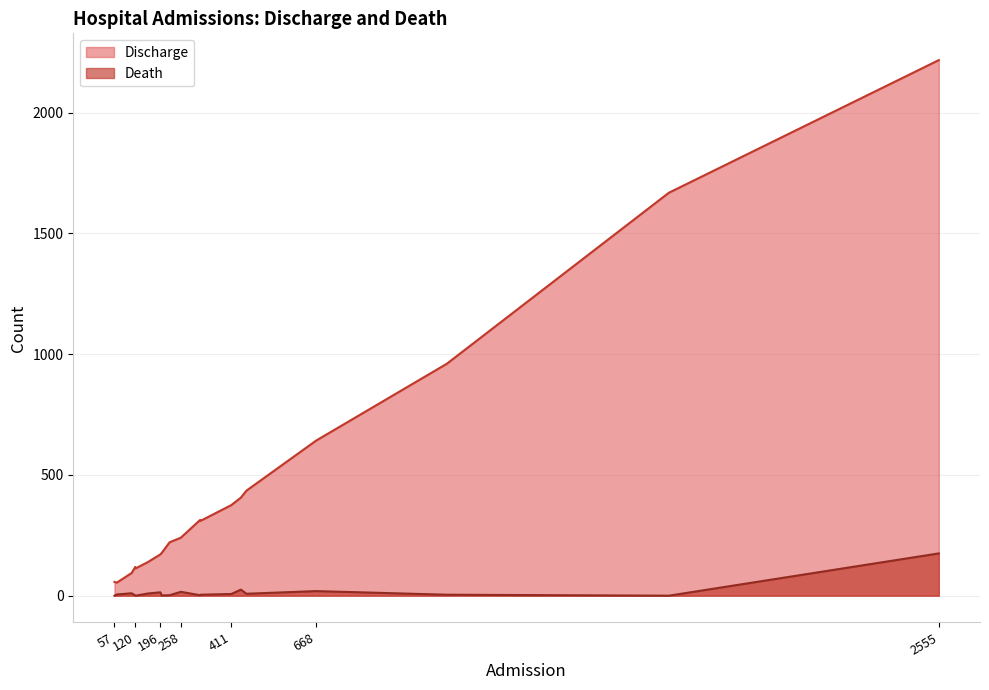

How many lines are shown in the chart?

2